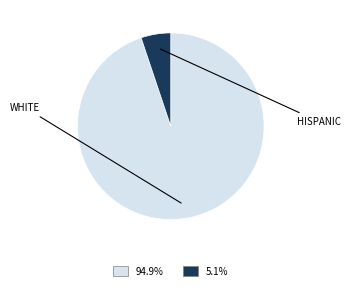

Does any single category account for the majority?

Yes